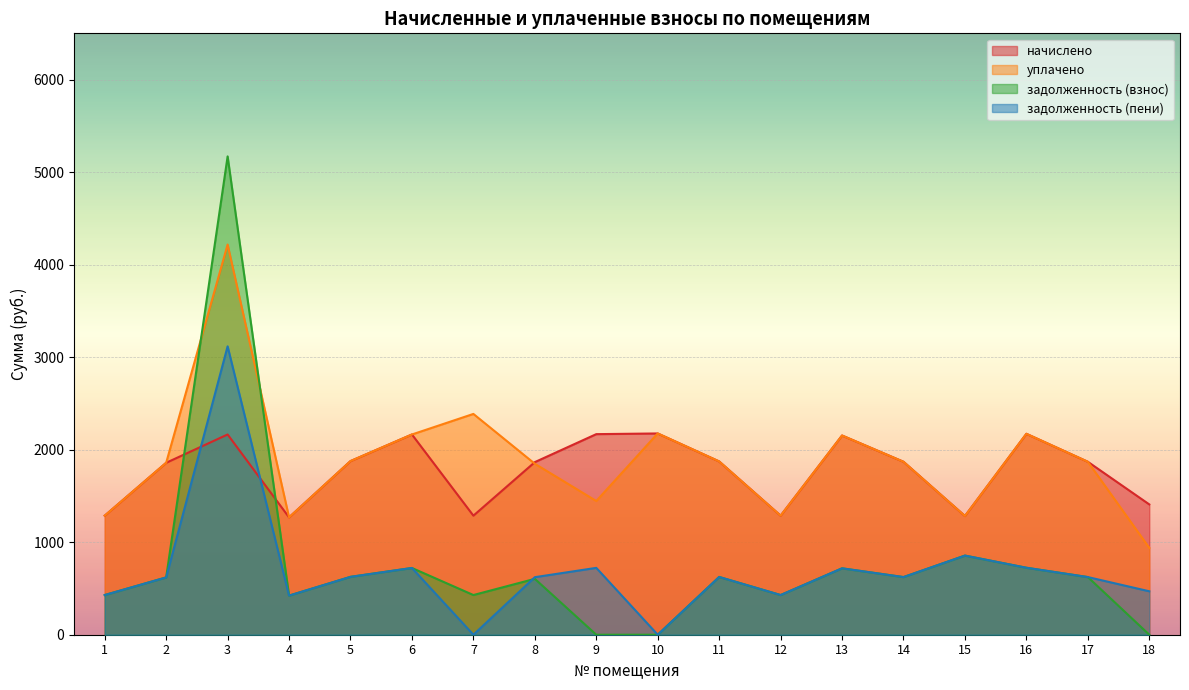

What is the maximum value shown in the chart?

5169.9